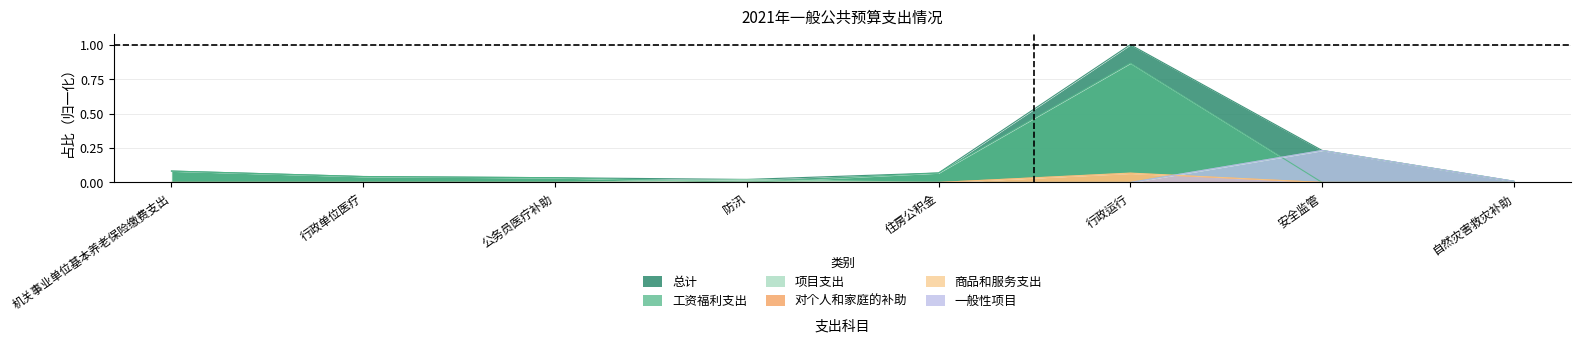

Which series has the largest total across all categories?

总计